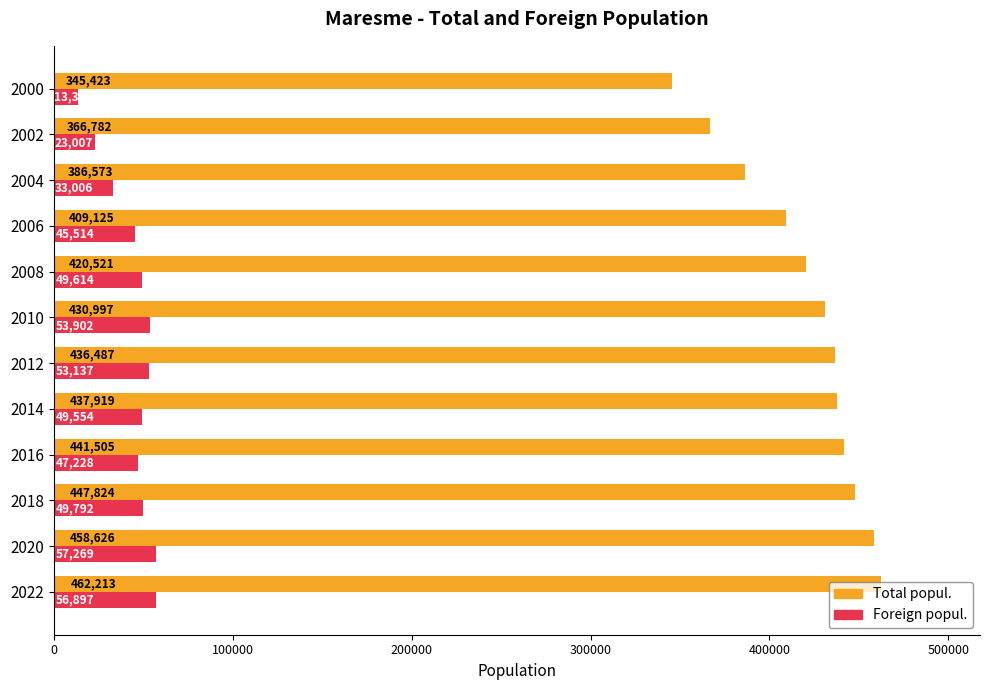

Which series has the largest range (max minus min)?

Total popul.